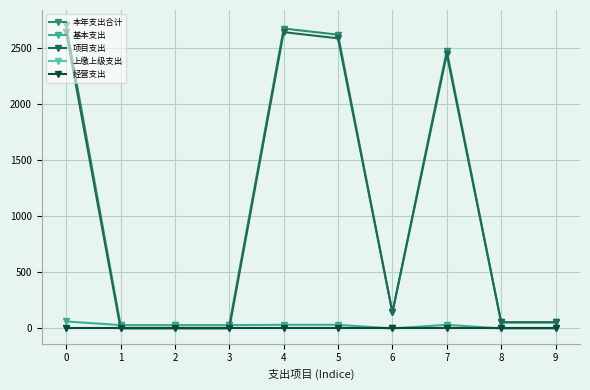

Is this an area chart (filled region under the line)?

No